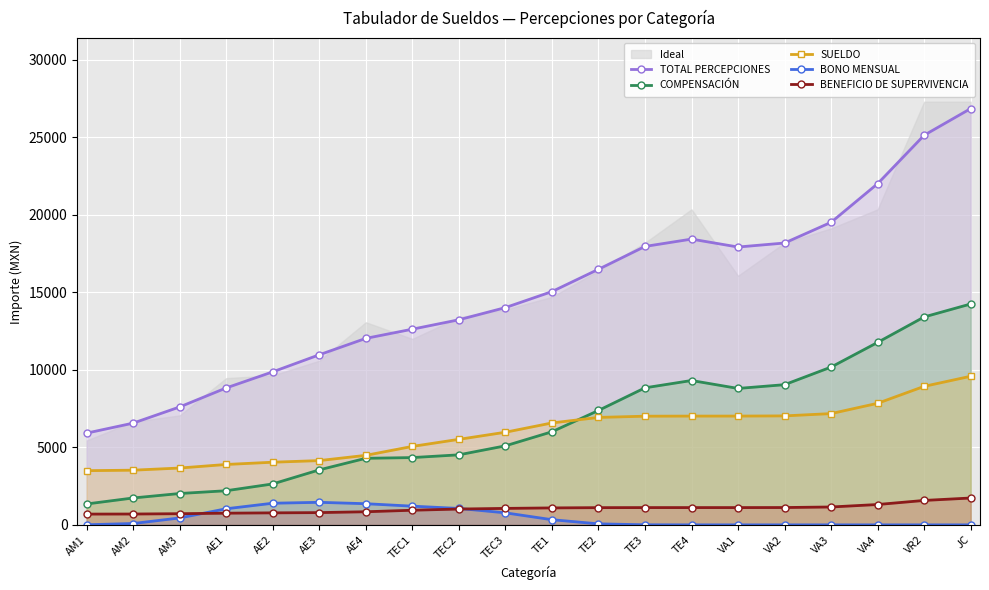

Is this an area chart (filled region under the line)?

No